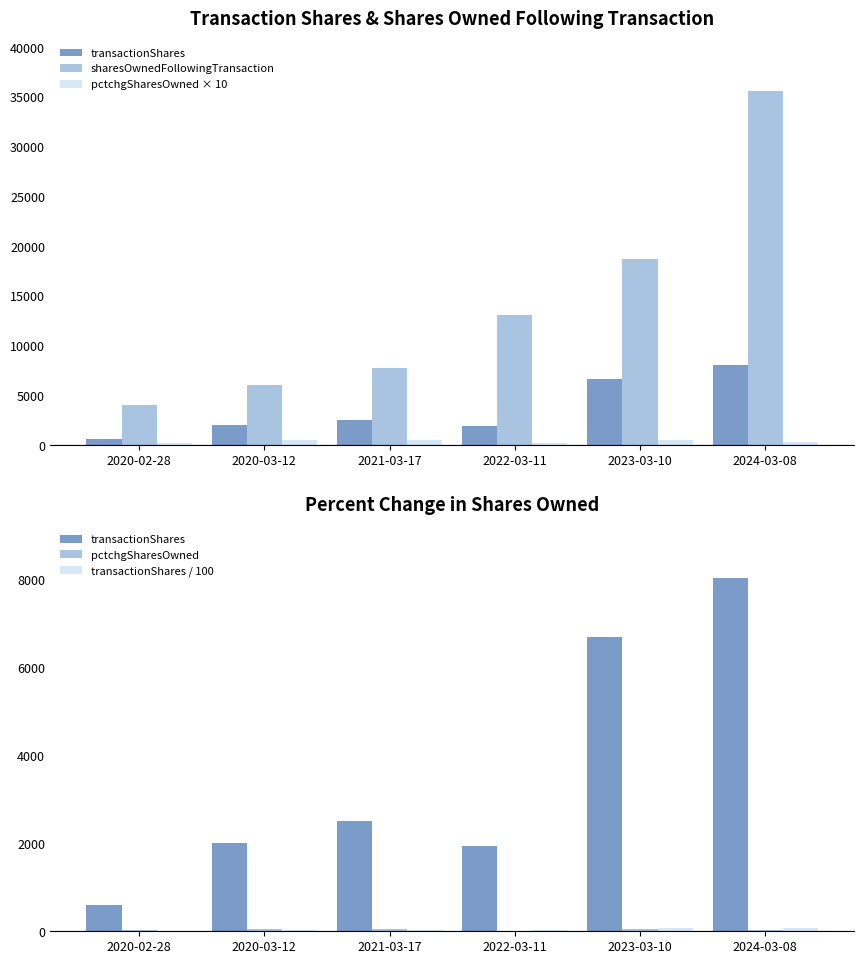

Which series changed the most between 2020-02-28 and 2024-03-08?

sharesOwnedFollowingTransaction